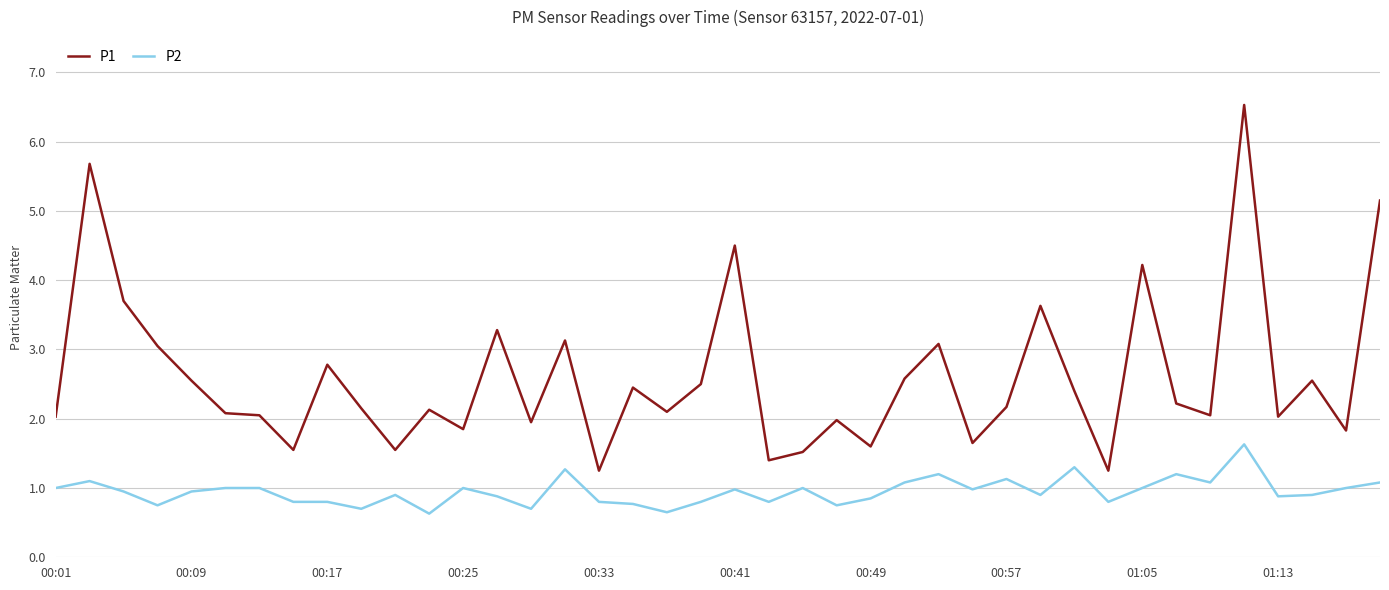

True or false: P1 and P2 intersect in this chart.

False